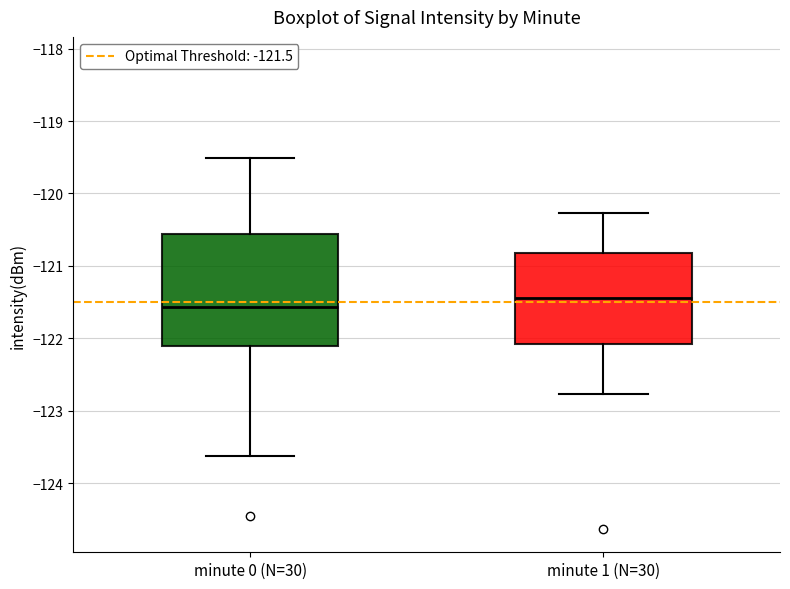

Reading left to right, transcribe this box plot: for each box, give where its median line is, the range the box spans, and where its two whiskers end, as read against the y-axis. The values are not printed on the chart, so give them approximately, as read against the axis.

minute 0 (N=30): median -121.6, box -122.1 to -120.6, whiskers -123.6 to -119.5
minute 1 (N=30): median -121.4, box -122.1 to -120.8, whiskers -122.8 to -120.3